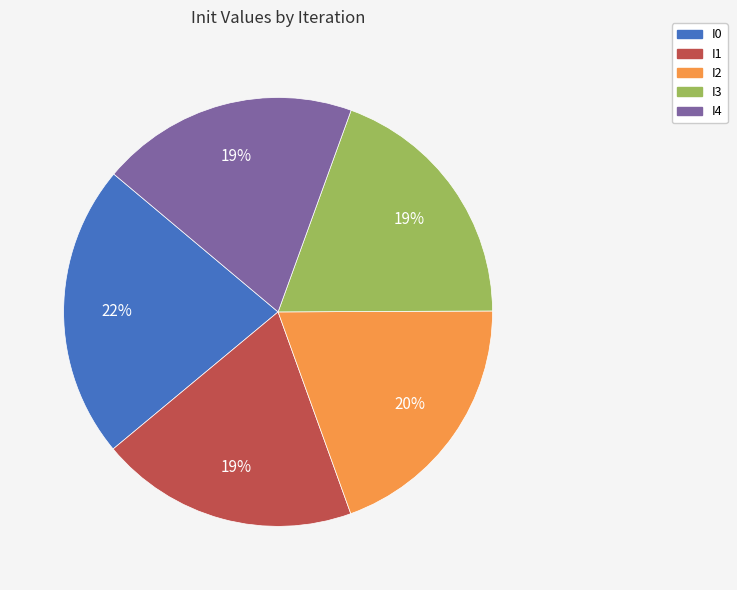

Count the number of slices in the pie.

5